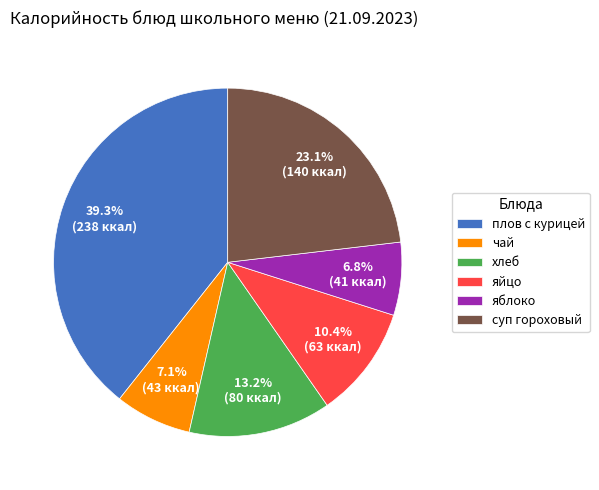

Is the sum of чай and суп гороховый greater than half?

No